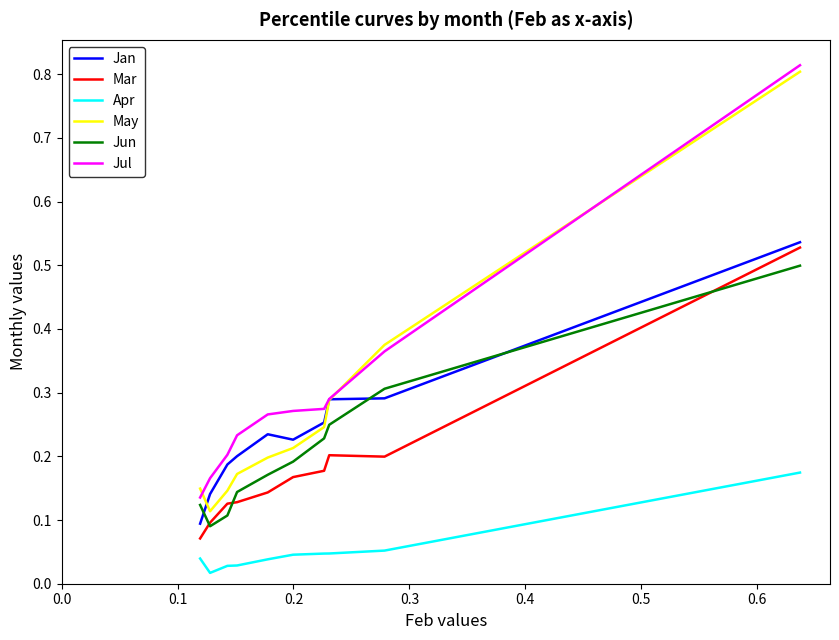

True or false: May and Jun cross at least once.

False